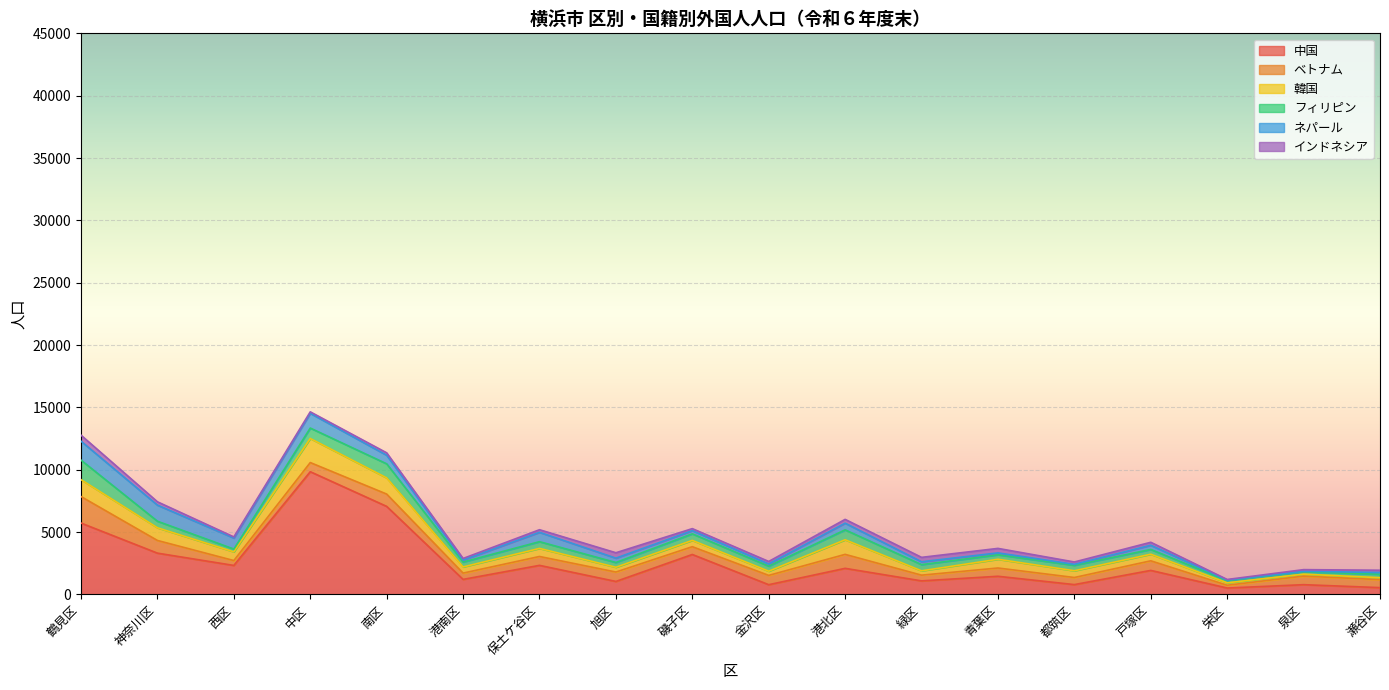

After their last crossing, which series has the higher values: ベトナム or ネパール?

ベトナム